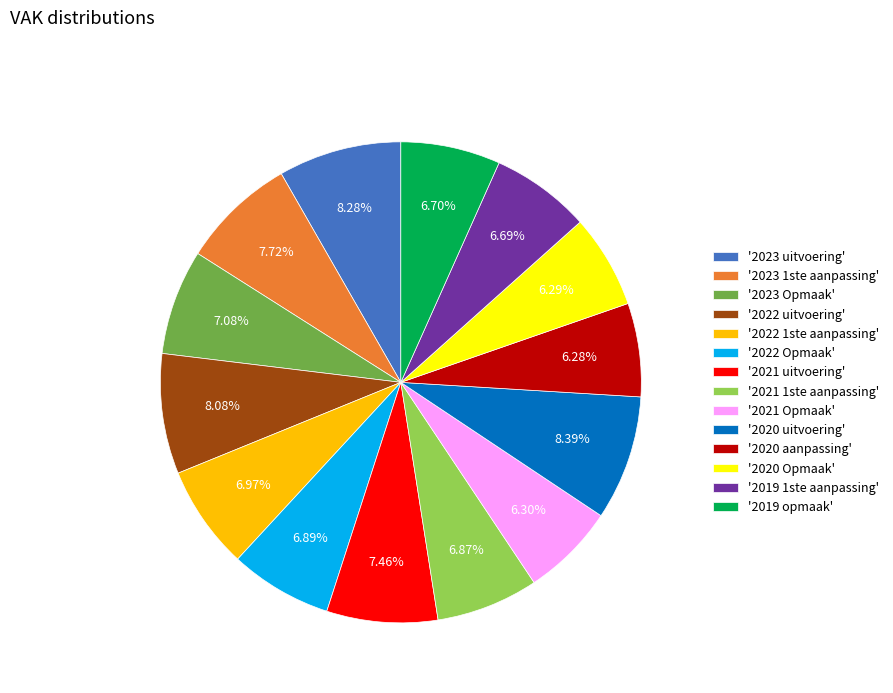

Does any single category account for the majority?

No